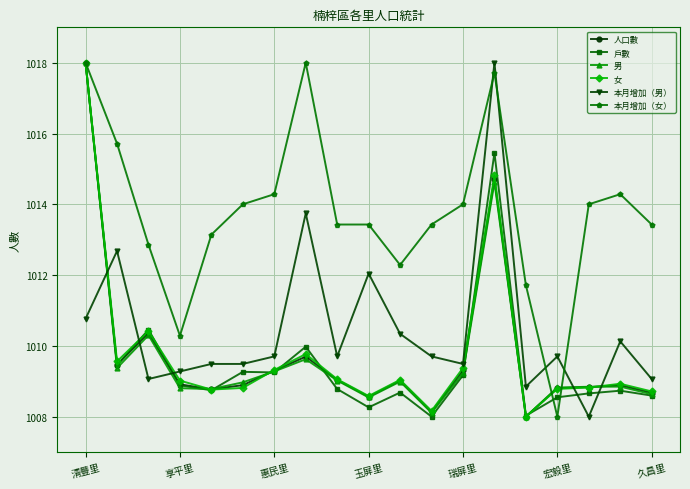

True or false: 本月增加（女） has more than 2 points higher than both neighbors.

True